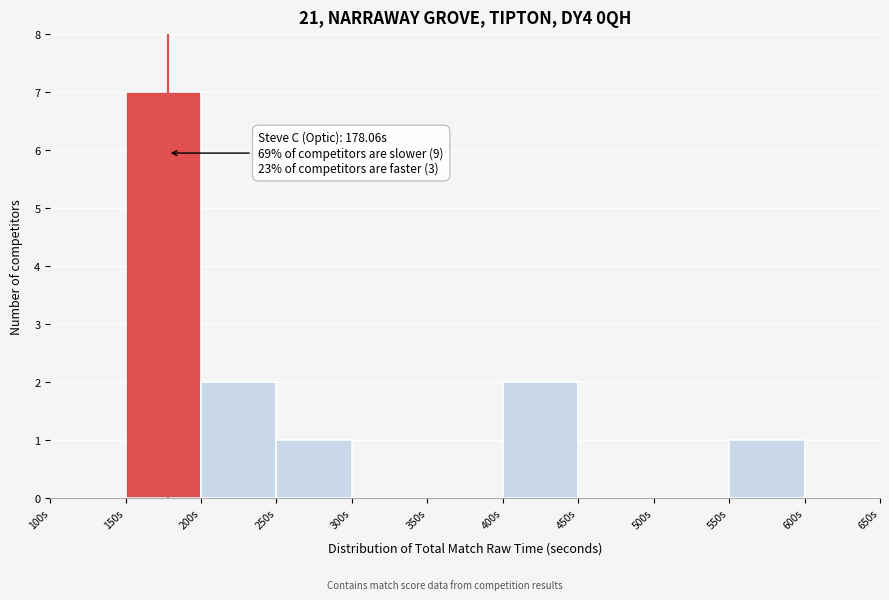

Over which range of the x-axis is the bar tallest?

150 to 200